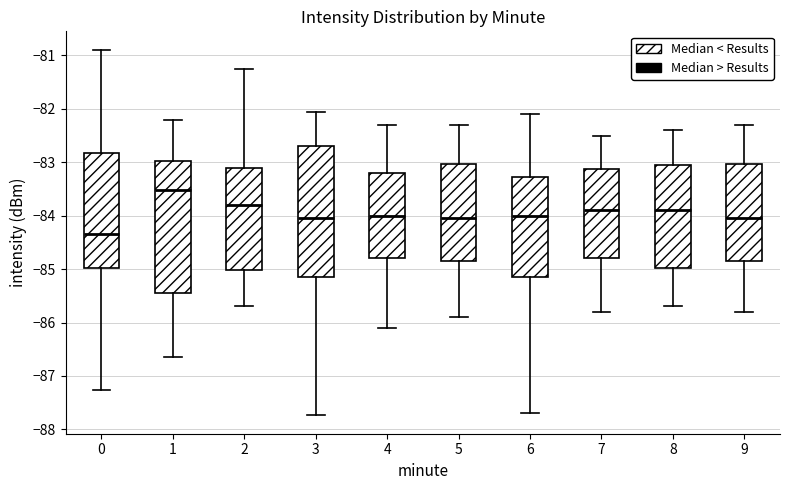

Reading left to right, transcribe this box plot: for each box, give where its median line is, the range the box spans, and where its two whiskers end, as read against the y-axis. The values are not printed on the chart, so give them approximately, as read against the axis.

0: median -84.3, box -85.0 to -82.8, whiskers -87.3 to -80.9
1: median -83.5, box -85.4 to -83.0, whiskers -86.6 to -82.2
2: median -83.8, box -85.0 to -83.1, whiskers -85.7 to -81.3
3: median -84.0, box -85.1 to -82.7, whiskers -87.7 to -82.1
4: median -84.0, box -84.8 to -83.2, whiskers -86.1 to -82.3
5: median -84.0, box -84.8 to -83.0, whiskers -85.9 to -82.3
6: median -84.0, box -85.1 to -83.3, whiskers -87.7 to -82.1
7: median -83.9, box -84.8 to -83.1, whiskers -85.8 to -82.5
8: median -83.9, box -85.0 to -83.0, whiskers -85.7 to -82.4
9: median -84.0, box -84.8 to -83.0, whiskers -85.8 to -82.3